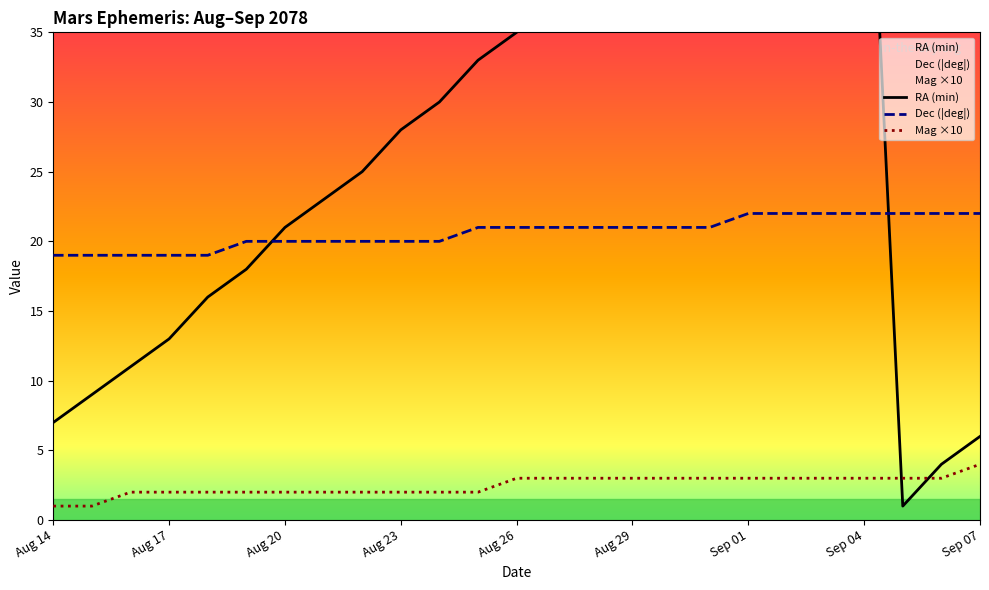

Where do RA (min) and Approx Mag x10 first cross each other?

Sep 04 and Sep 05